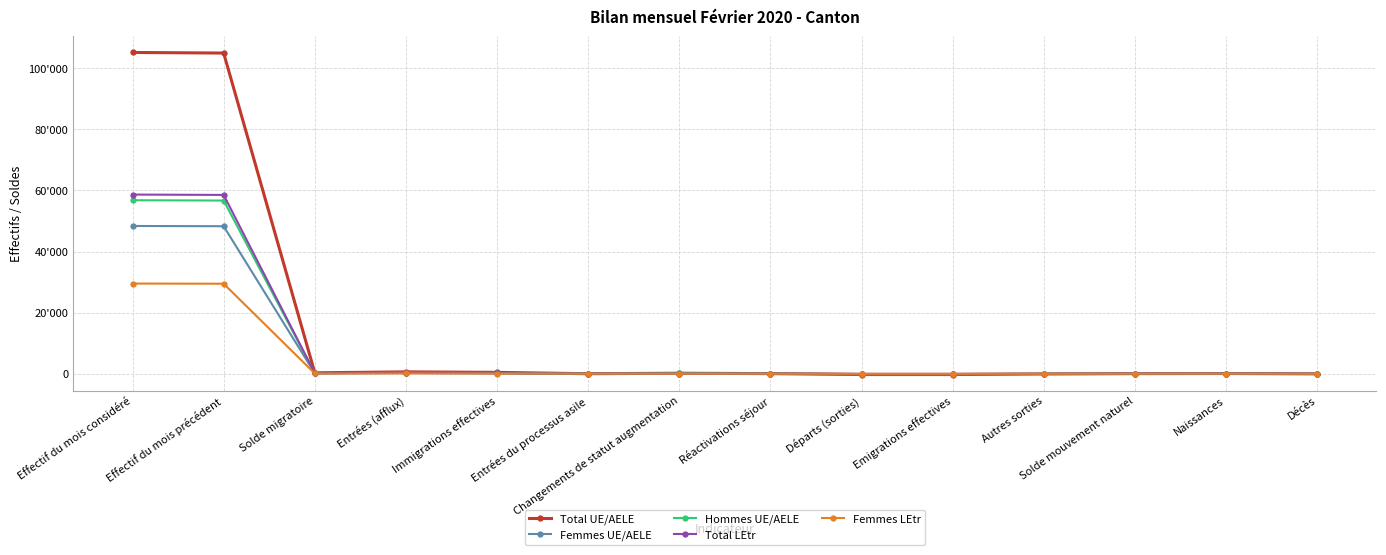

Which category has the highest value across all series?

Effectif du mois considéré